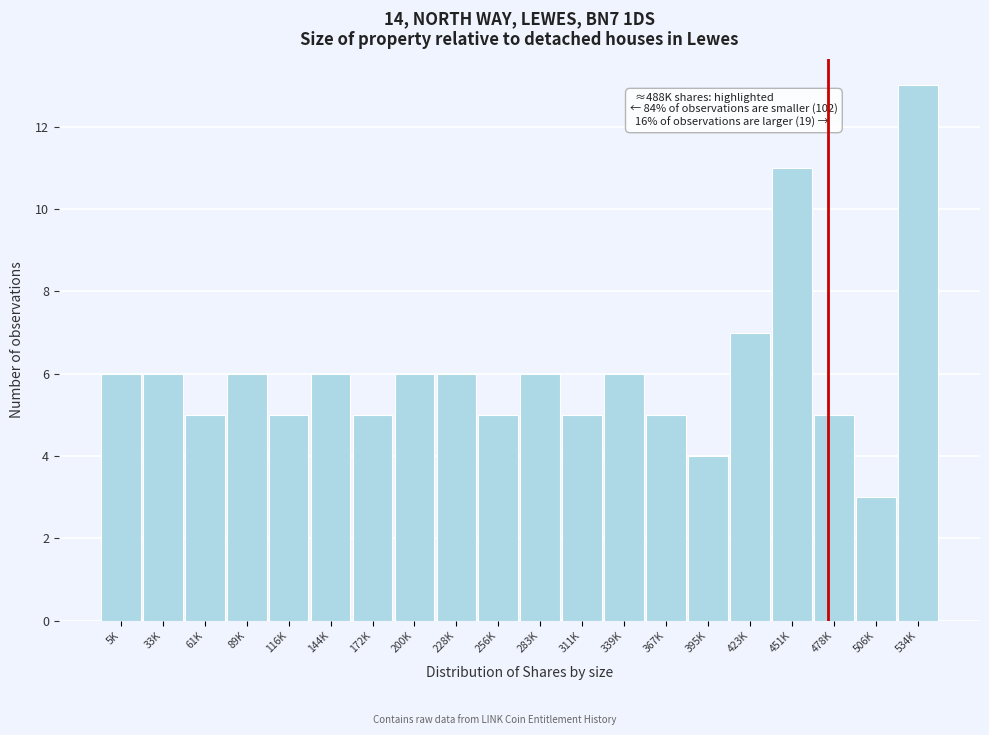

Reading left to right, list all the values displayed in this chart.

6	6	5	6	5	6	5	6	6	5	6	5	6	5	4	7	11	5	3	13